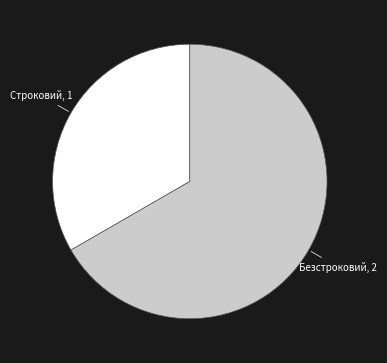

Is there a majority slice in this chart?

Yes